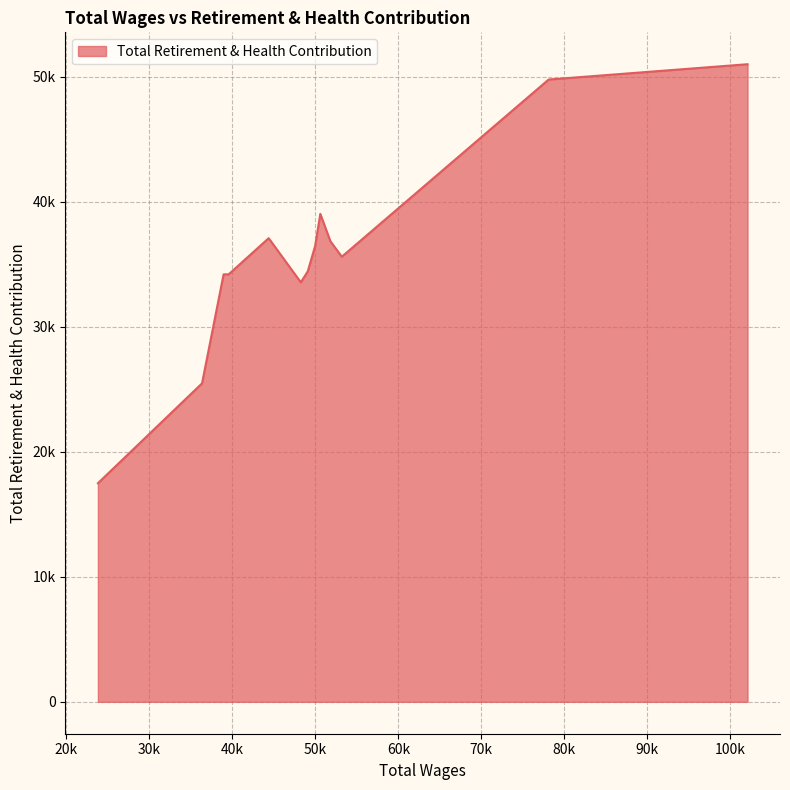

List the labels in order of value, smallest first.

23790.0, 36342.0, 48250.0, 39550.0, 38941.0, 49084.0, 53188.0, 49973.0, 51814.0, 44374.0, 50596.0, 78120.0, 102088.0